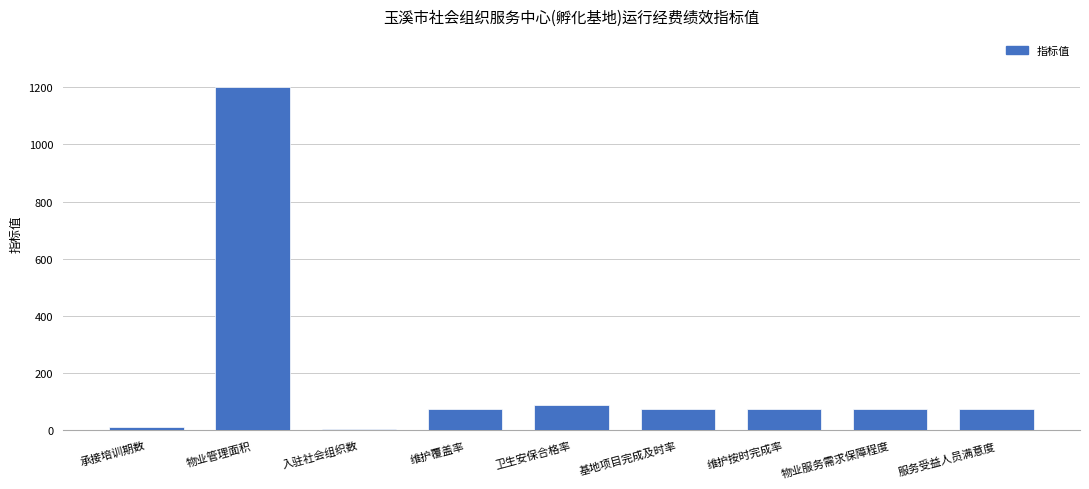

Which has a higher value, 物业管理面积 or 卫生安保合格率?

物业管理面积